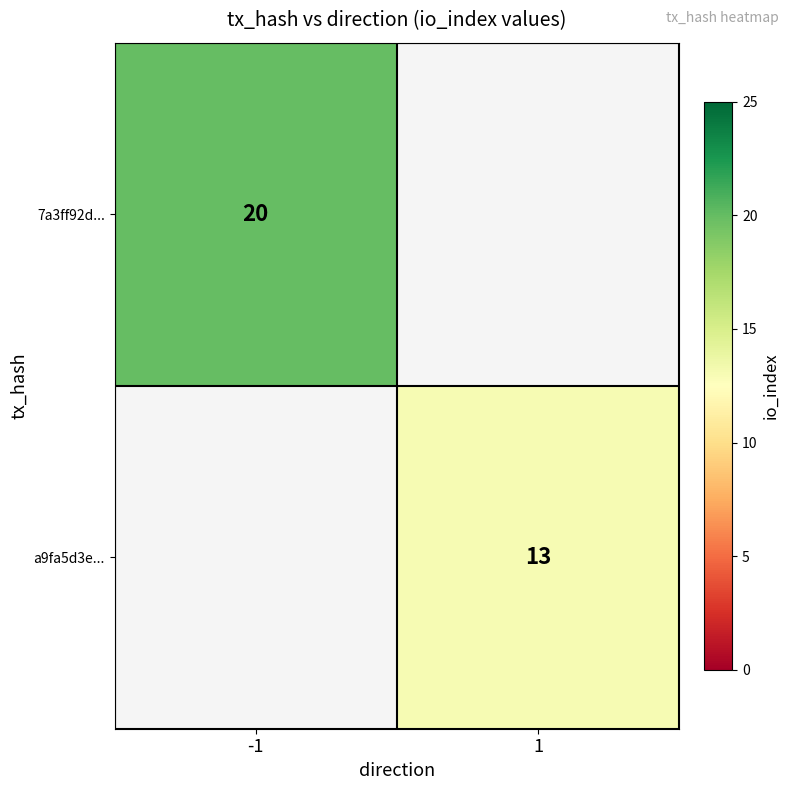

Is the value of a9fa5d3e... at 1 greater than the value of 7a3ff92d... at -1?

No